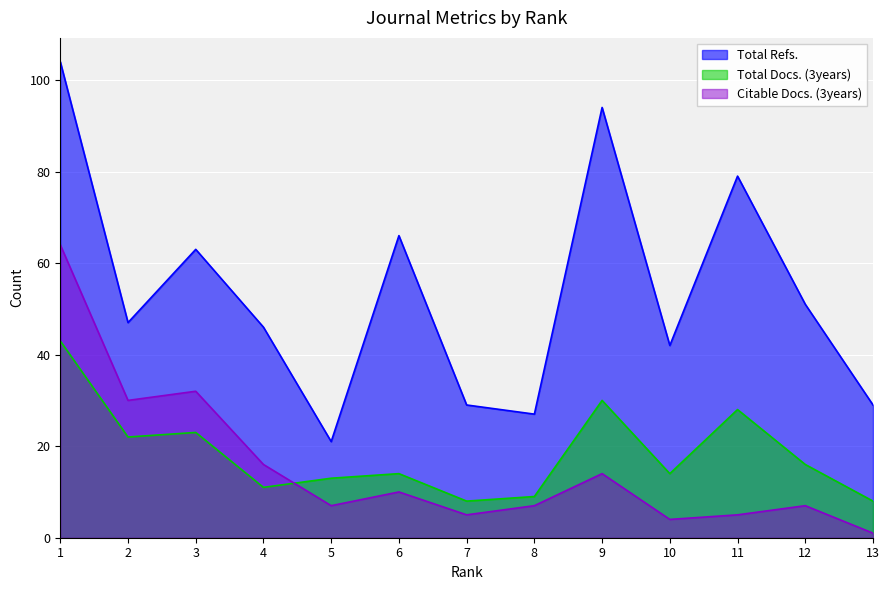

What is the spread (max minus min) of values at 11?

74